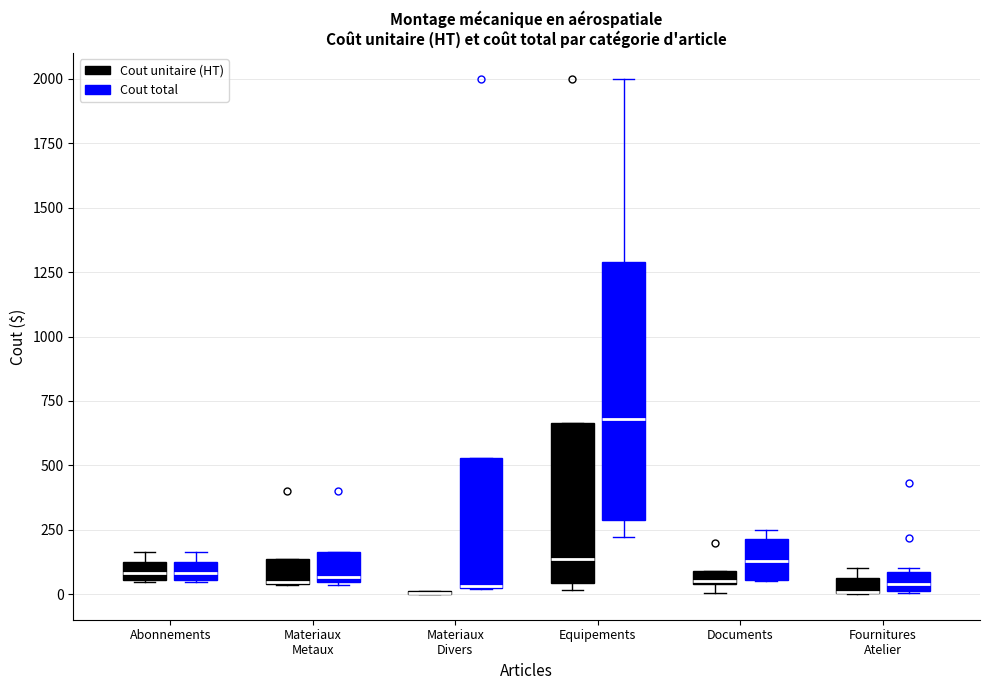

Where is the upper edge of the box for Equipements (Cout unitaire (HT)) on the y-axis? The values are not printed on the chart, so give them approximately, as read against the axis.

650